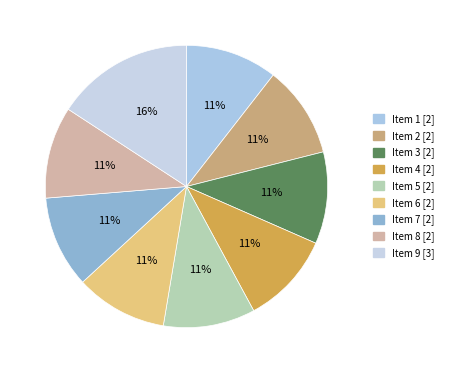

What percentage is the Item 8 slice, to the nearest percent?

11%